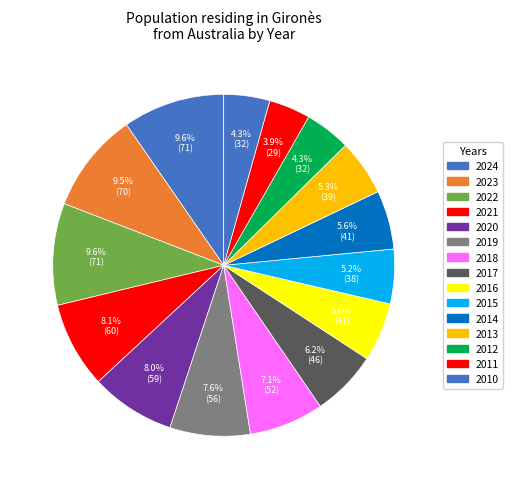

Which category has the smallest portion of the pie?

2011